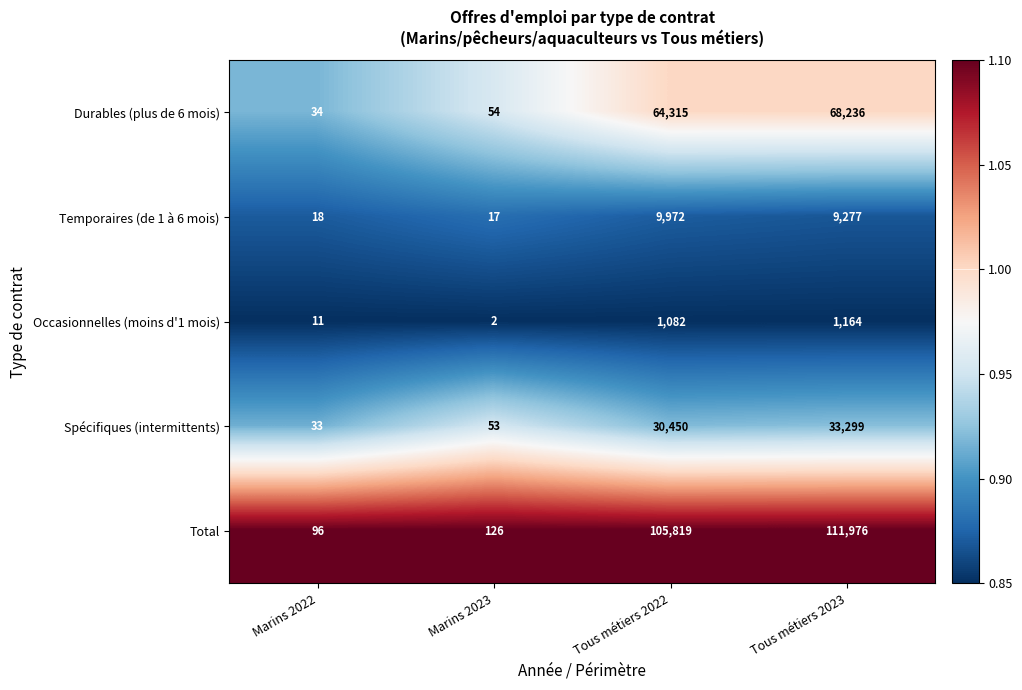

How many series are shown in this chart?

5